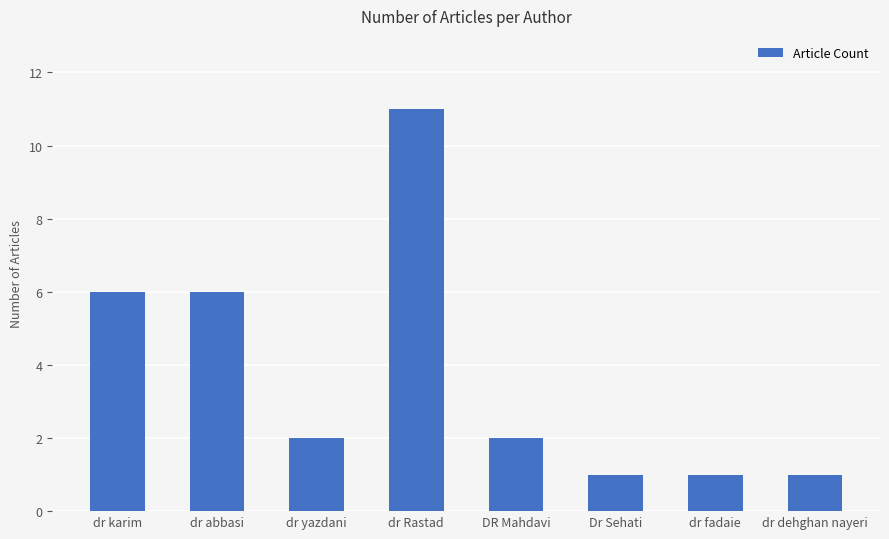

What is the difference between the values at DR Mahdavi and dr dehghan nayeri?

1